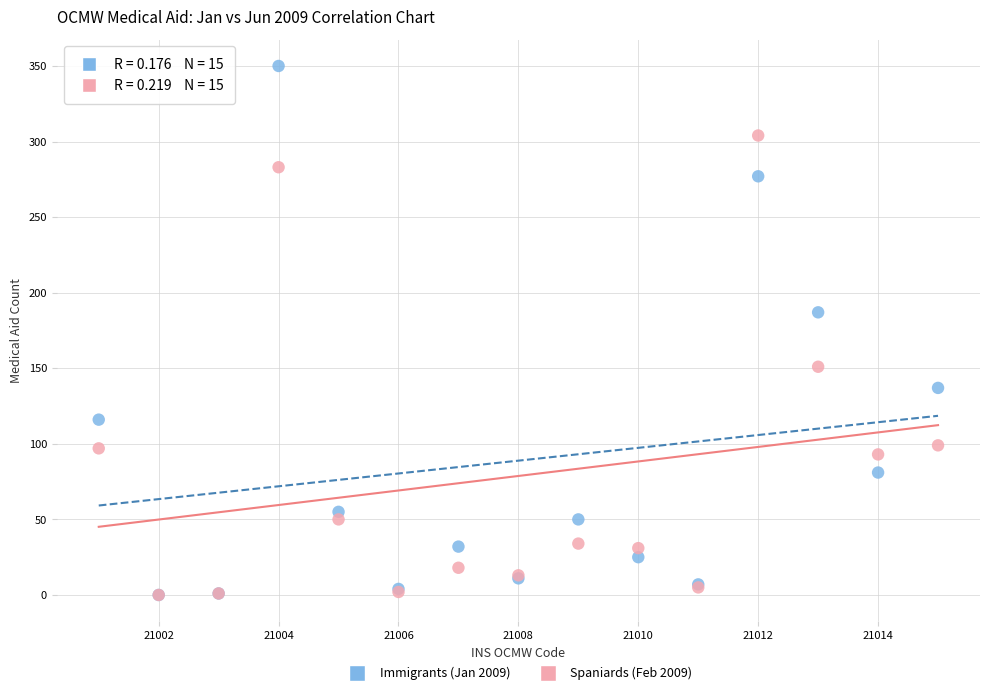

Across all series, what Y value is closest to 175?

187